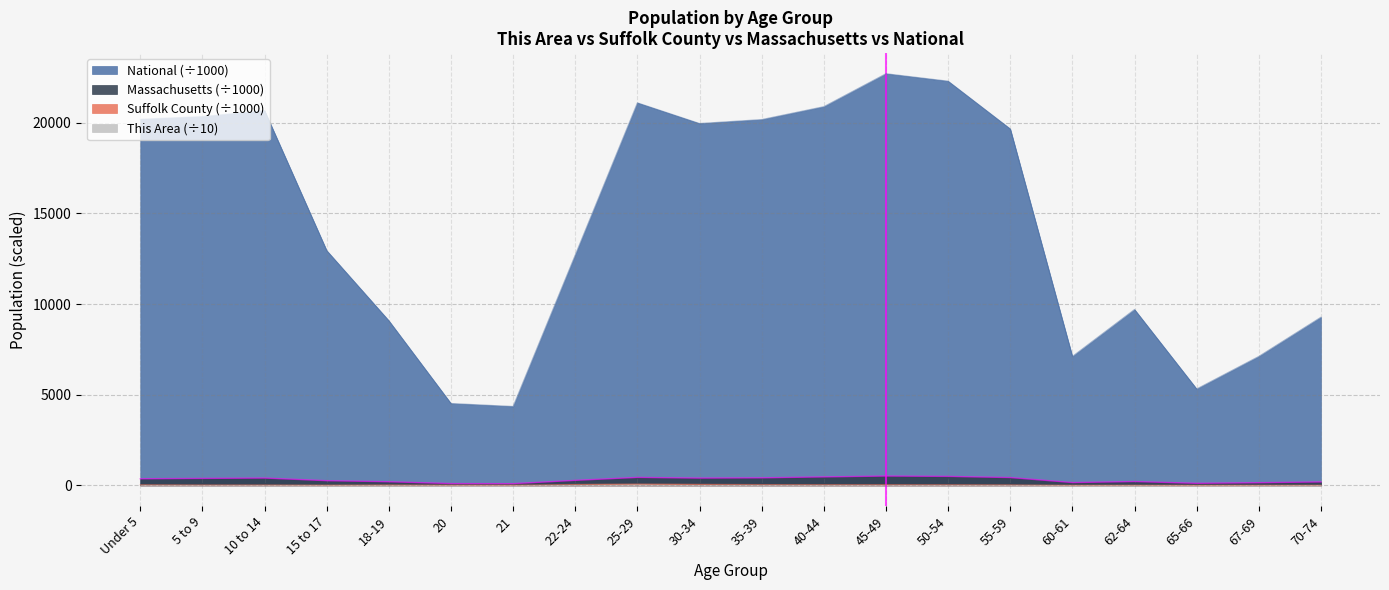

At how many categories does at least one series exceed 16493?

10